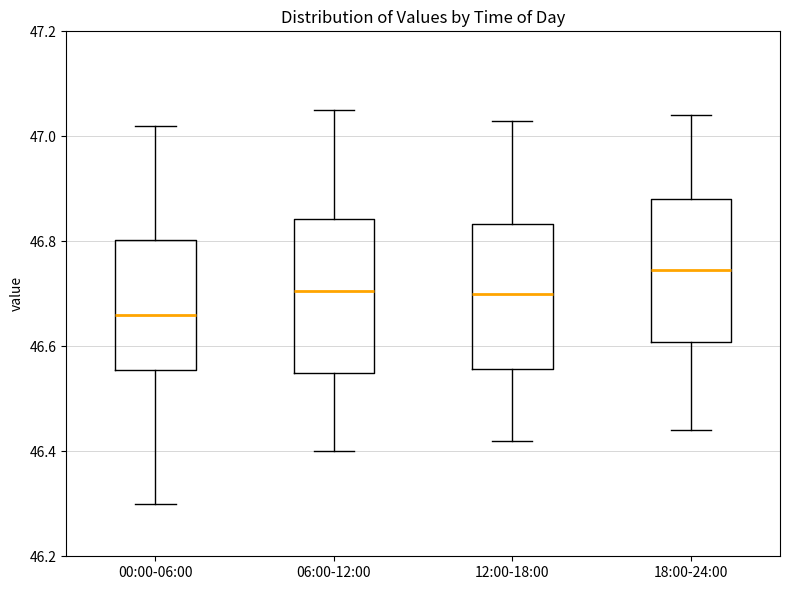

Which box has the highest median line?

18:00-24:00